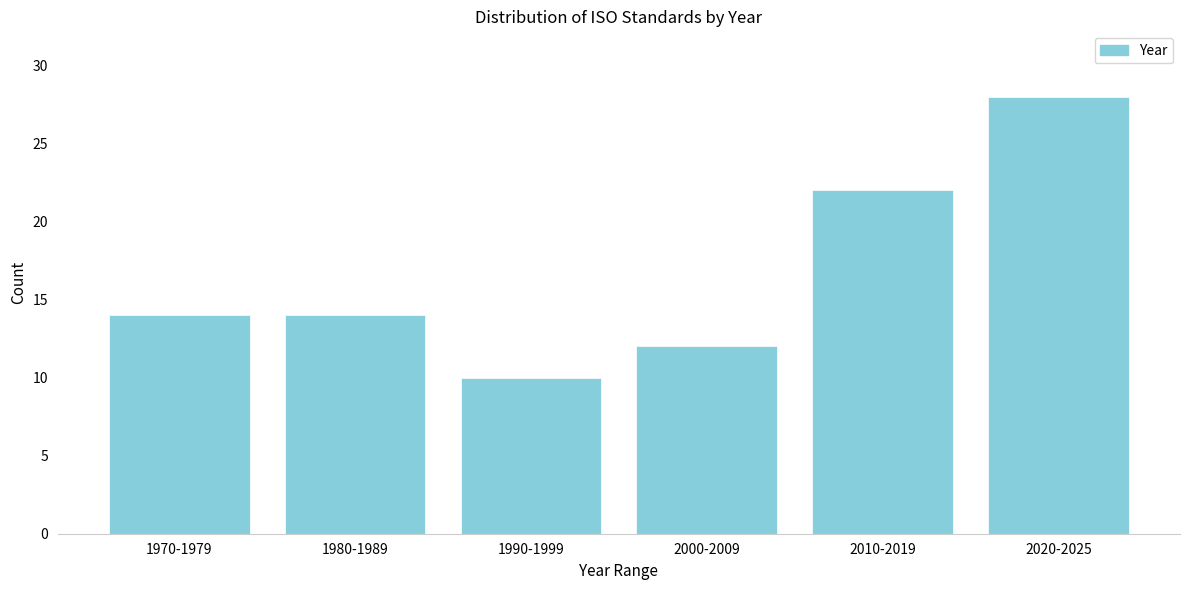

Reading left to right, list all the values displayed in this chart.

14	14	10	12	22	28